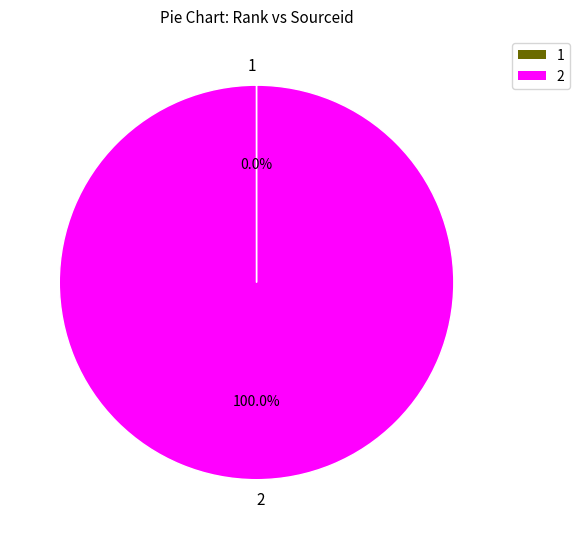

Is there any slice that represents more than half of the pie?

Yes